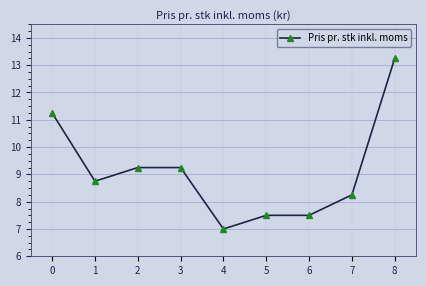

What is the approximate value at 4?

7.0